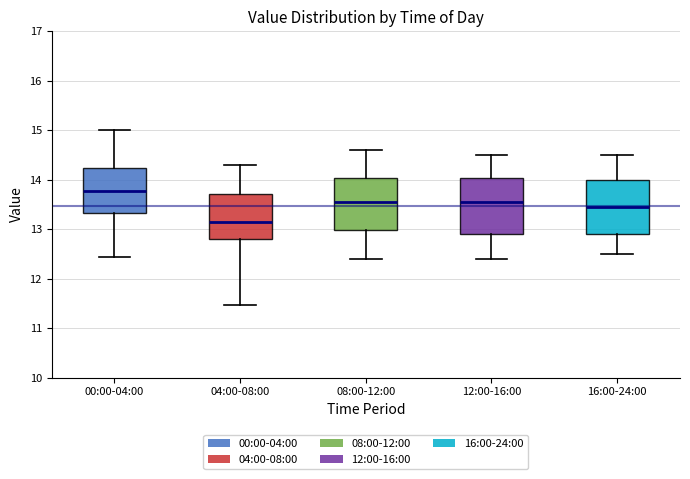

Which box's median line is the highest?

00:00-04:00